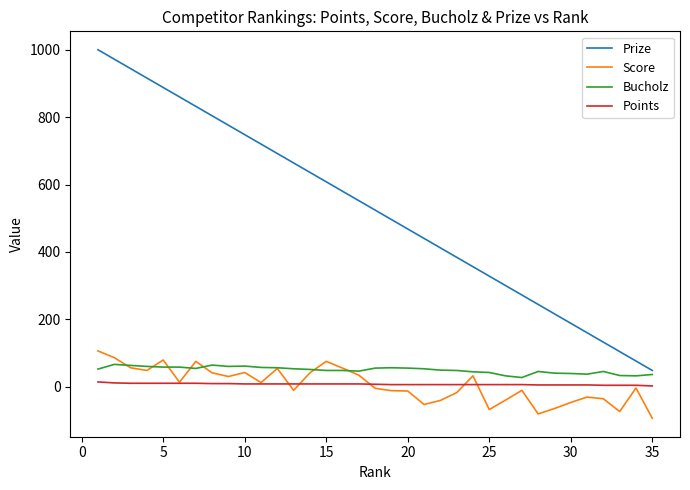

What is the smallest value displayed?

-94